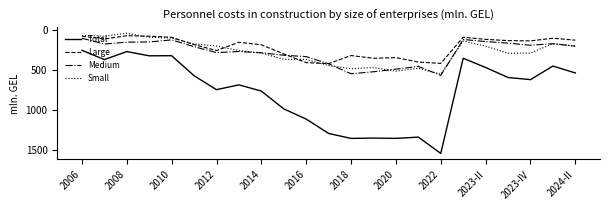

Which series has the largest range (max minus min)?

Total